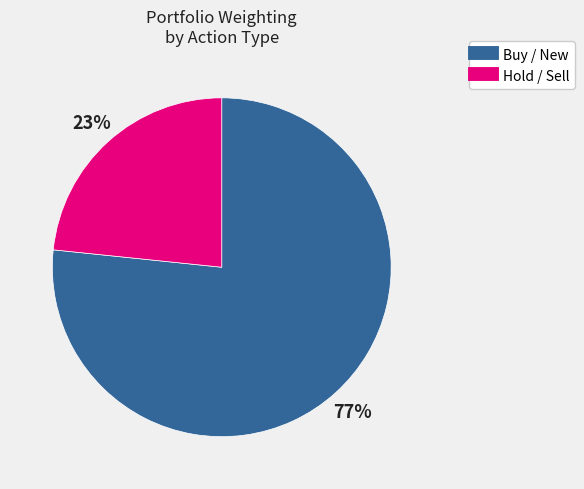

Is there a majority slice in this chart?

Yes